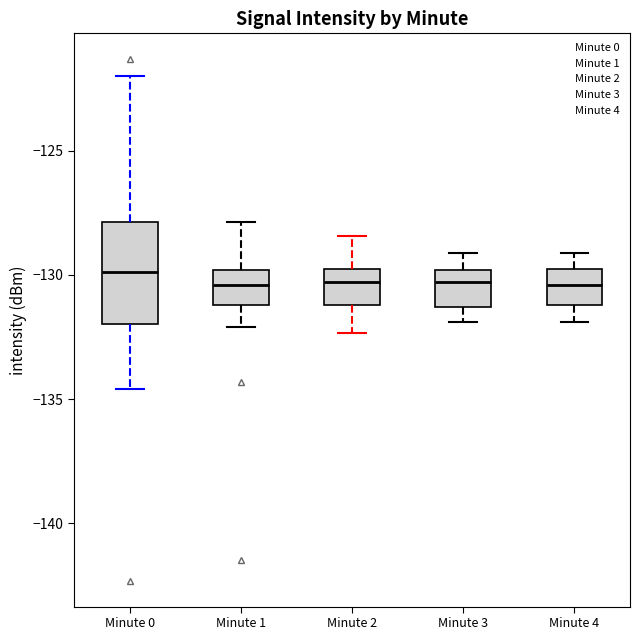

Where is the upper edge of the box for Minute 0 on the y-axis? The values are not printed on the chart, so give them approximately, as read against the axis.

-128.0